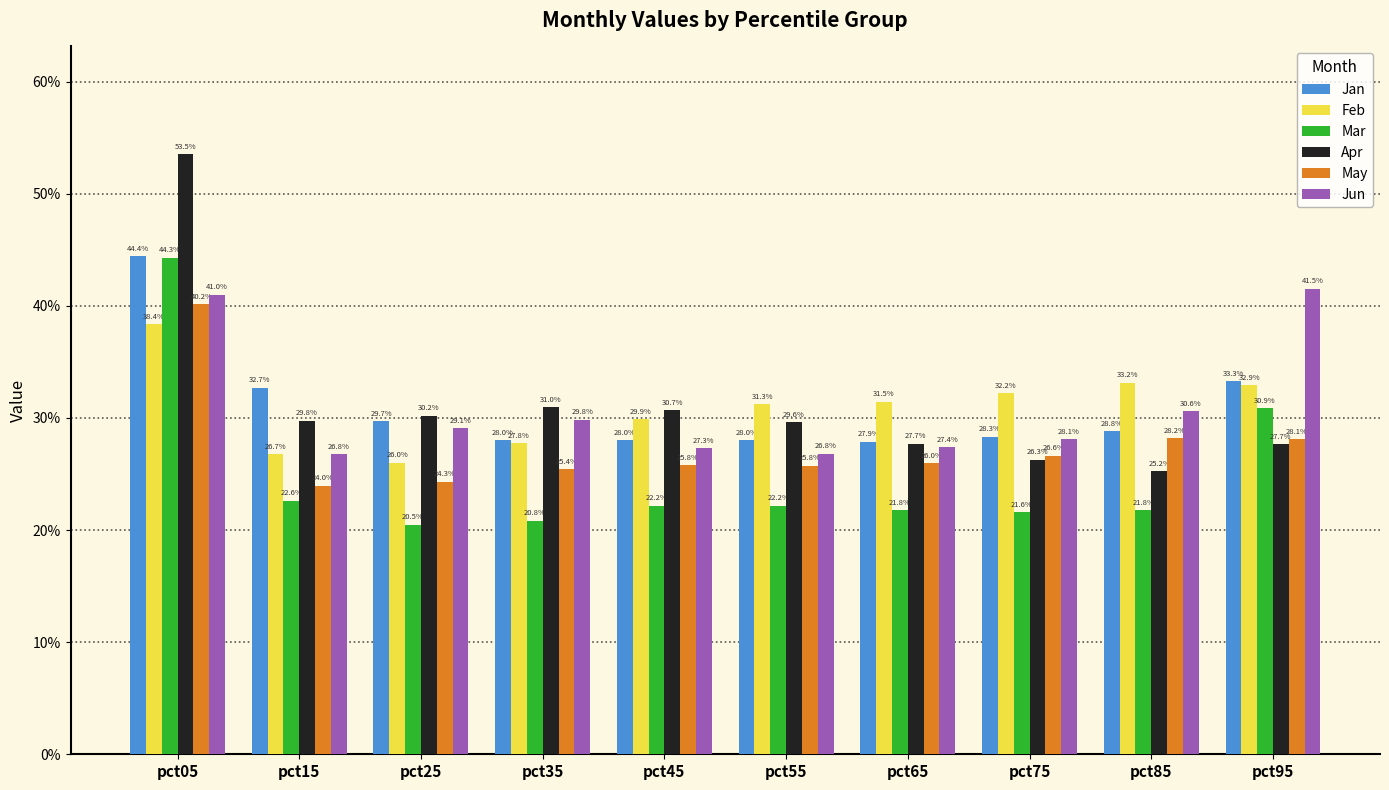

What is the highest value of the Jan series?

0.4